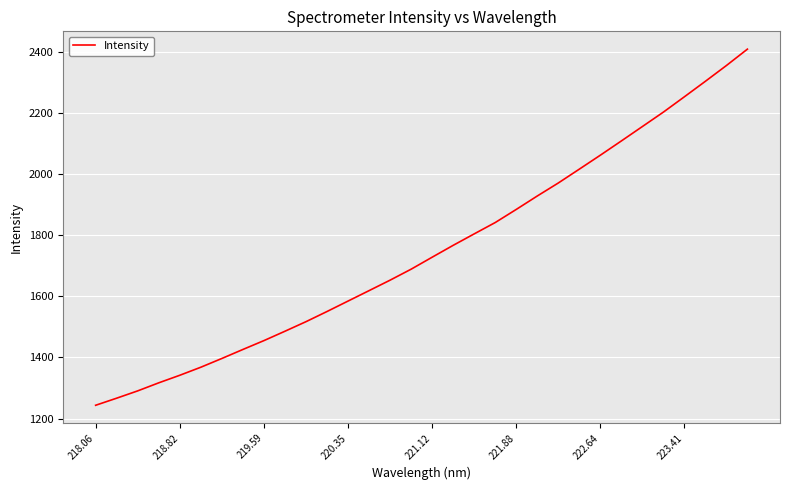

What is the maximum value shown in the chart?

2410.1